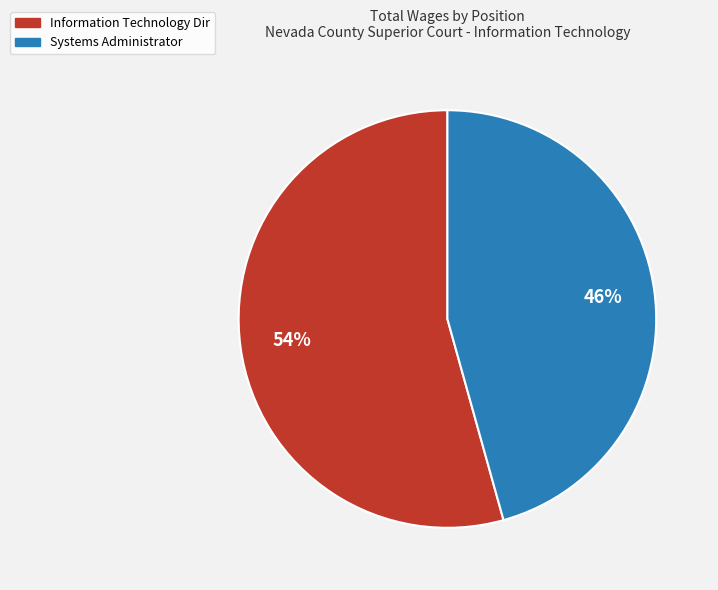

To the nearest percent, what portion does Systems Administrator represent?

46%